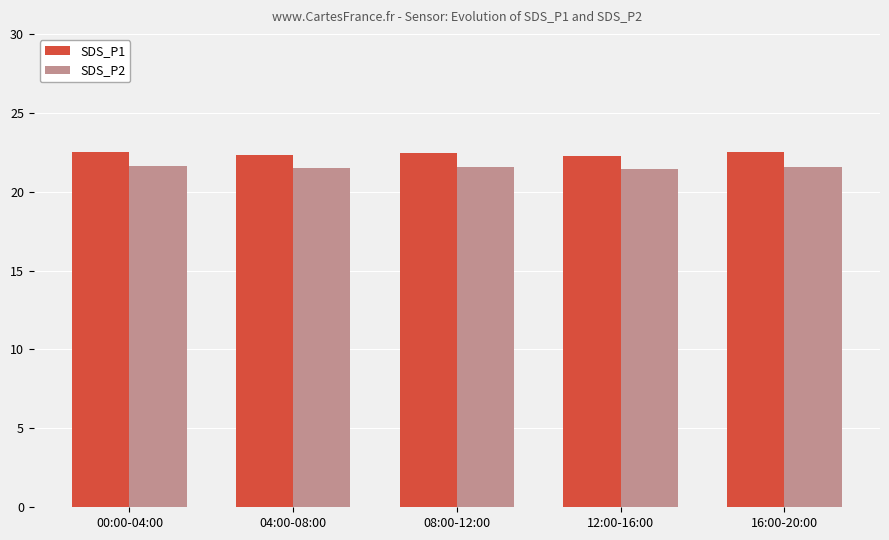

What is the highest value of the SDS_P1 series?

22.5